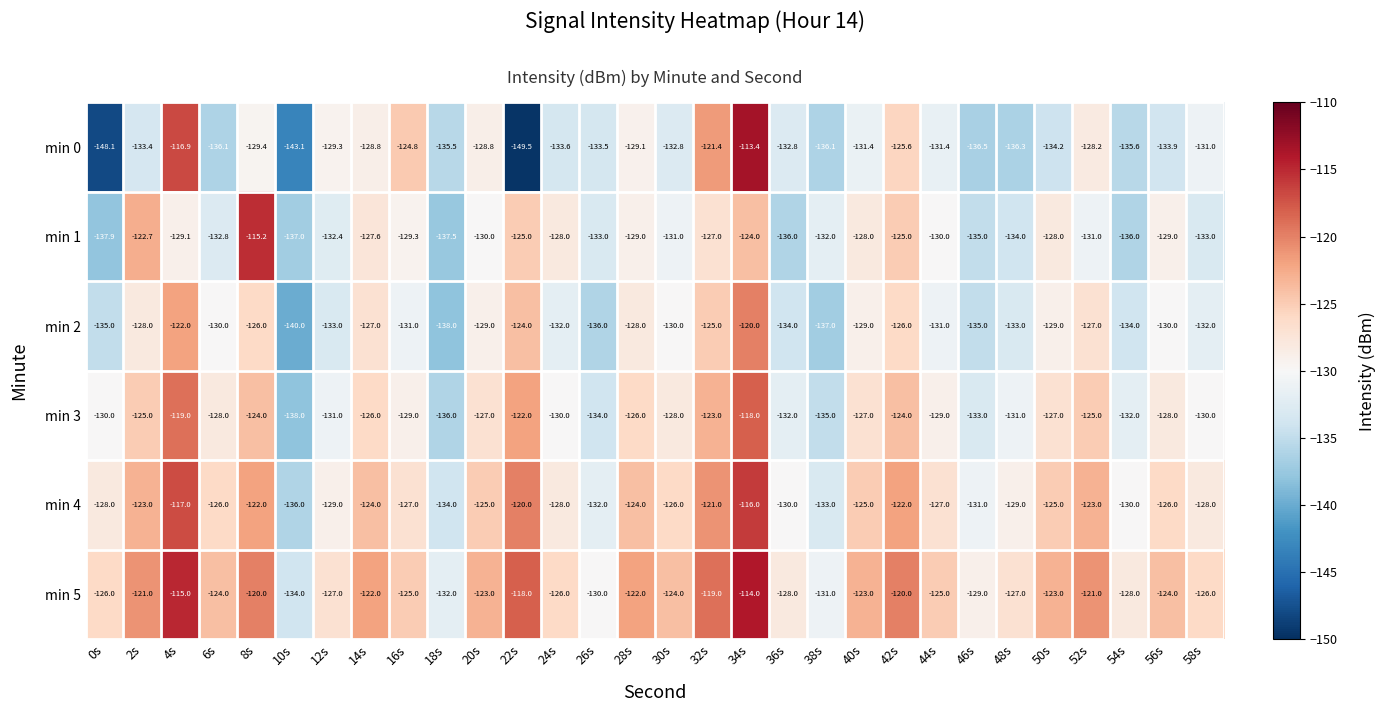

Which series has the largest total across all categories?

min 5